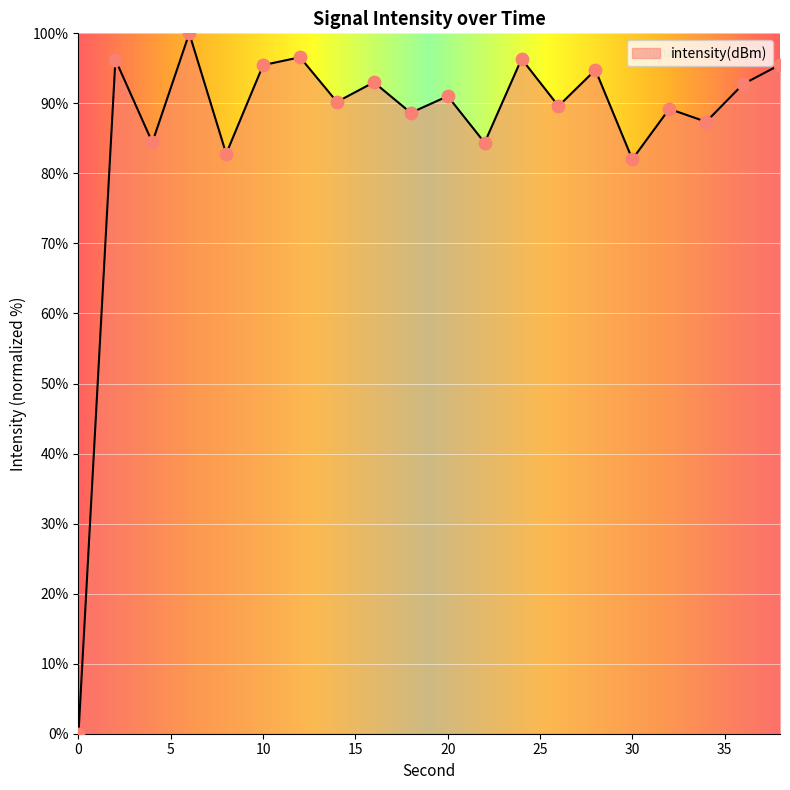

What is the greatest value displayed?

100.0